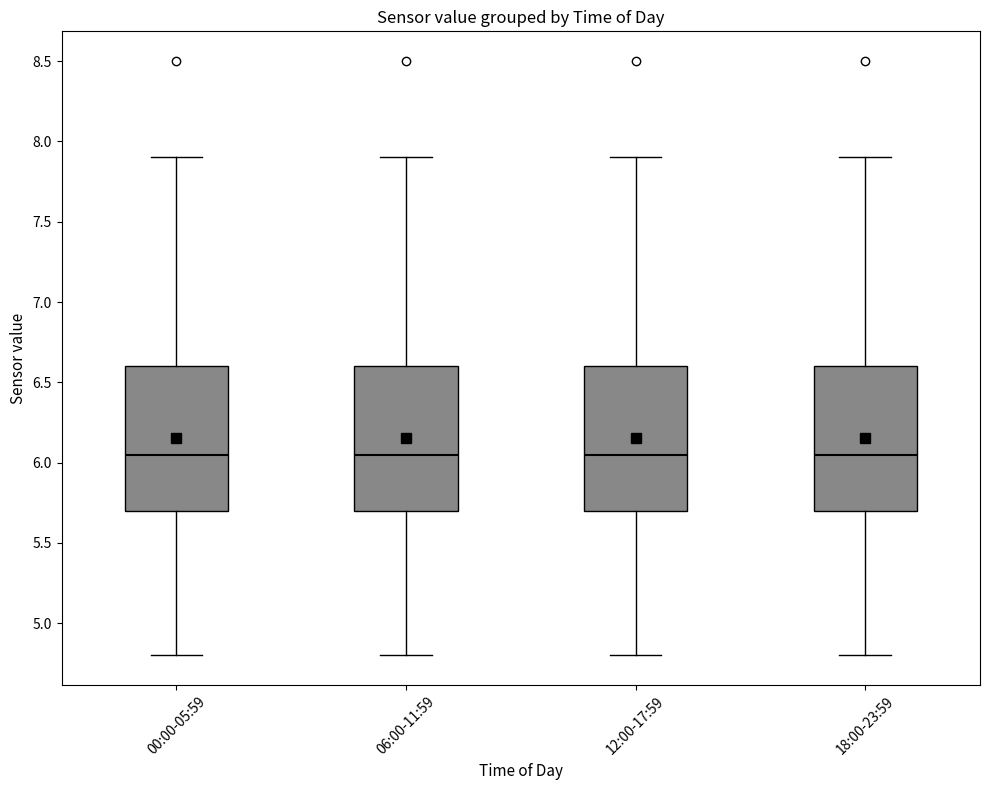

Reading left to right, transcribe this box plot: for each box, give where its median line is, the range the box spans, and where its two whiskers end, as read against the y-axis. The values are not printed on the chart, so give them approximately, as read against the axis.

00:00-05:59: median 6.05, box 5.70 to 6.60, whiskers 4.80 to 7.90
06:00-11:59: median 6.05, box 5.70 to 6.60, whiskers 4.80 to 7.90
12:00-17:59: median 6.05, box 5.70 to 6.60, whiskers 4.80 to 7.90
18:00-23:59: median 6.05, box 5.70 to 6.60, whiskers 4.80 to 7.90